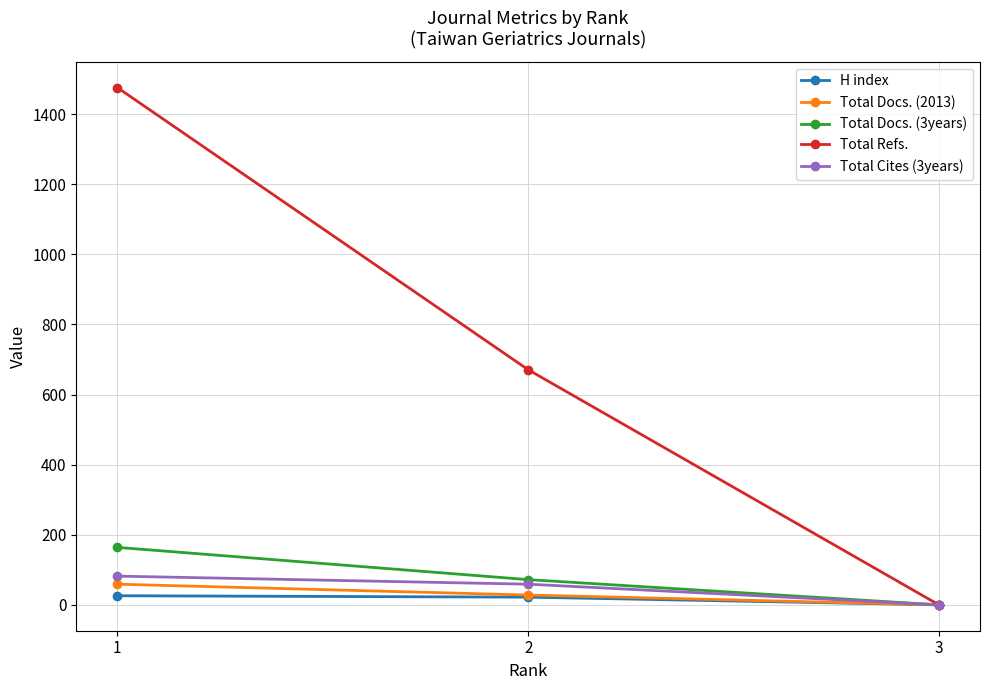

At which label does Total Cites (3years) reach its minimum?

3